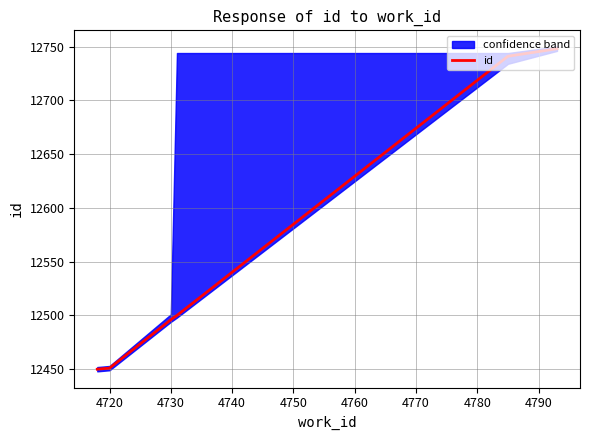

What is the maximum value for id?

12748